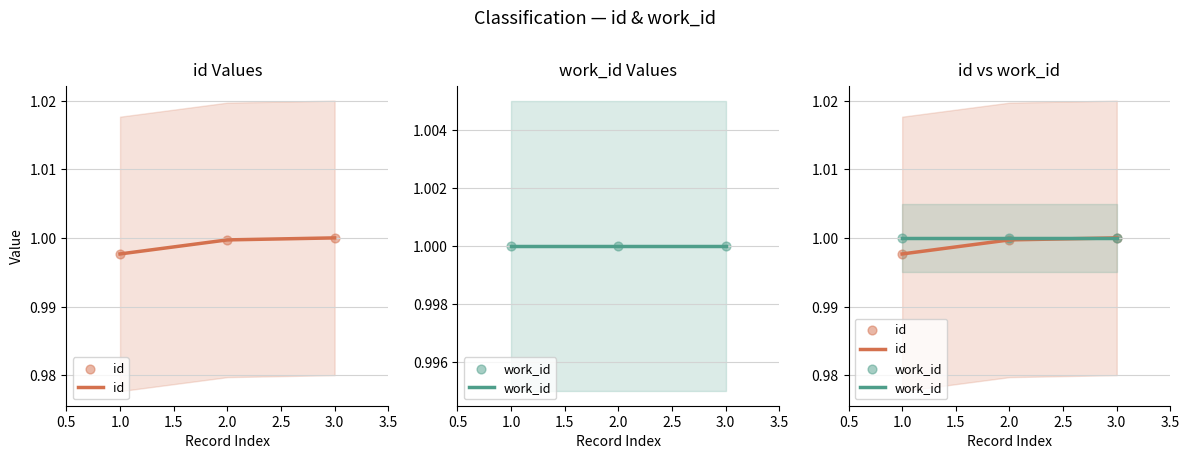

Is the value of work_id at 3.0 greater than the value of id at 1.0?

Yes